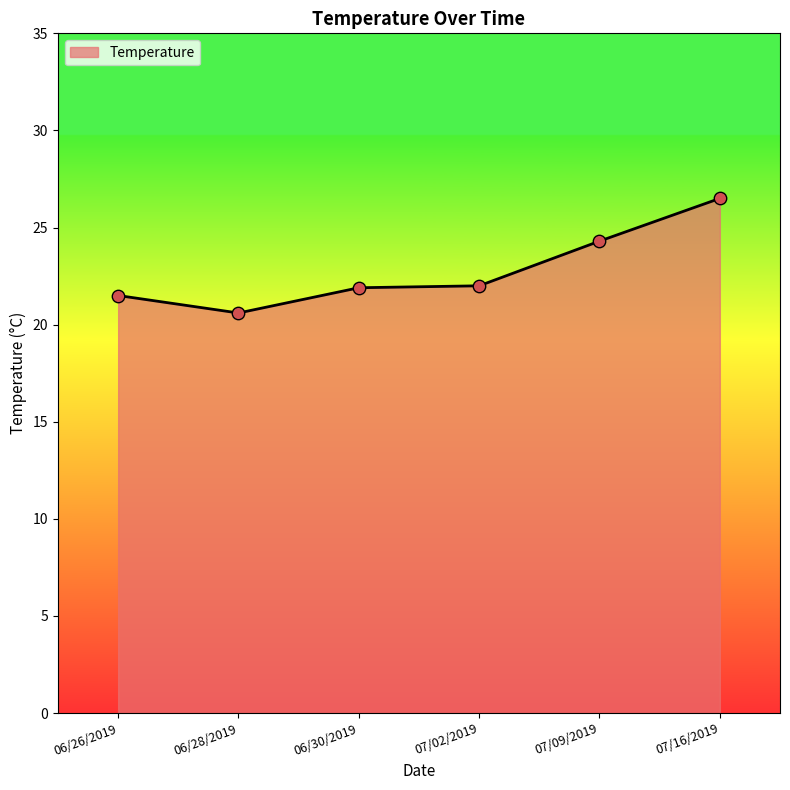

What is the change in value from 06/30/2019 to 07/02/2019?

+0.1